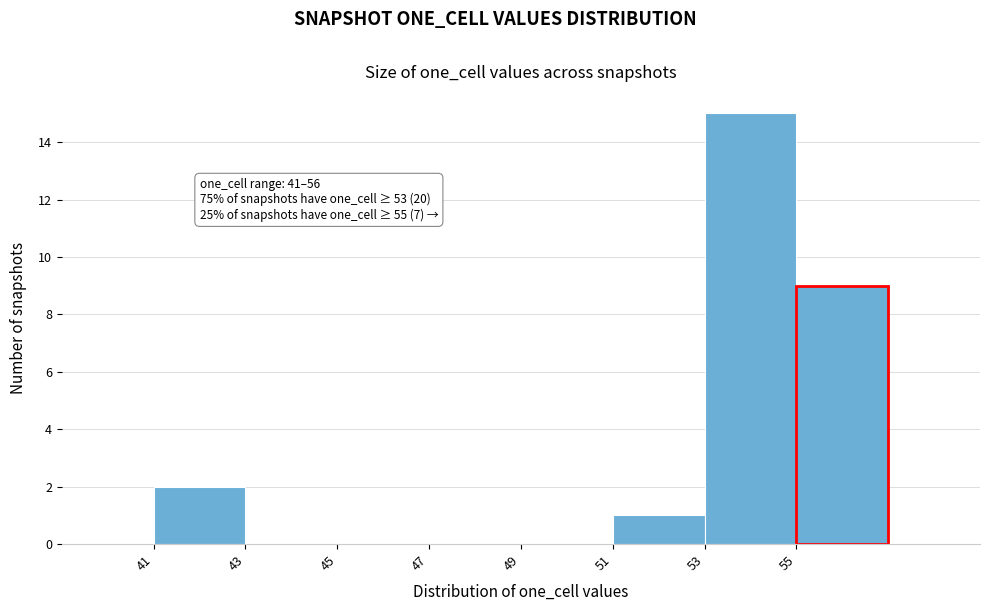

Which range on the x-axis has the tallest bar?

53 to 55